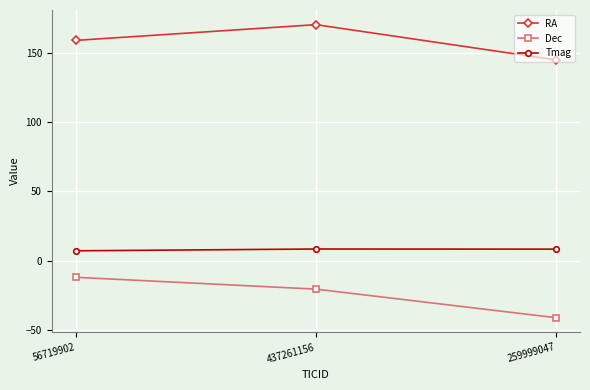

Rank the series at 437261156 from lowest to highest value.

Dec, Tmag, RA